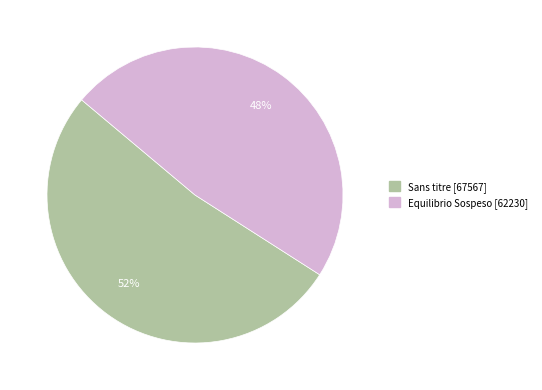

Does Sans titre account for over 50% of the chart?

Yes